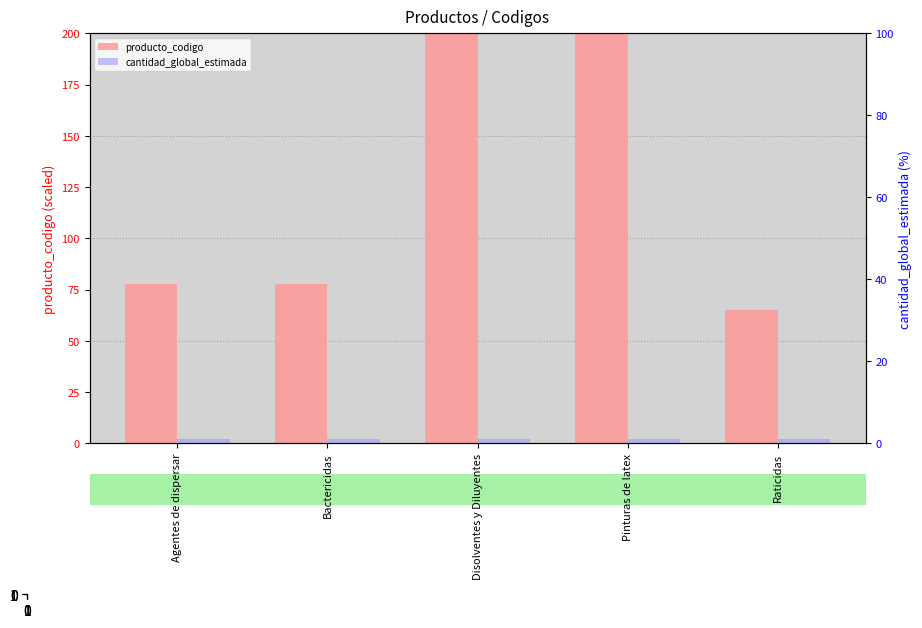

Reading right to left, extract all data points from this chart.

producto_codigo: 65.3	200.0	200.0	77.9	77.9
cantidad_global_estimada: 1.0	1.0	1.0	1.0	1.0